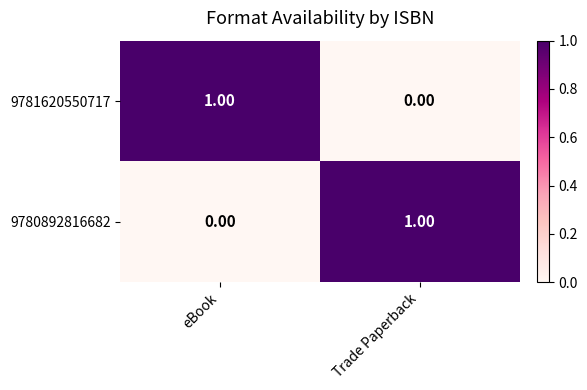

At which label does 9780892816682 reach its peak?

Trade Paperback